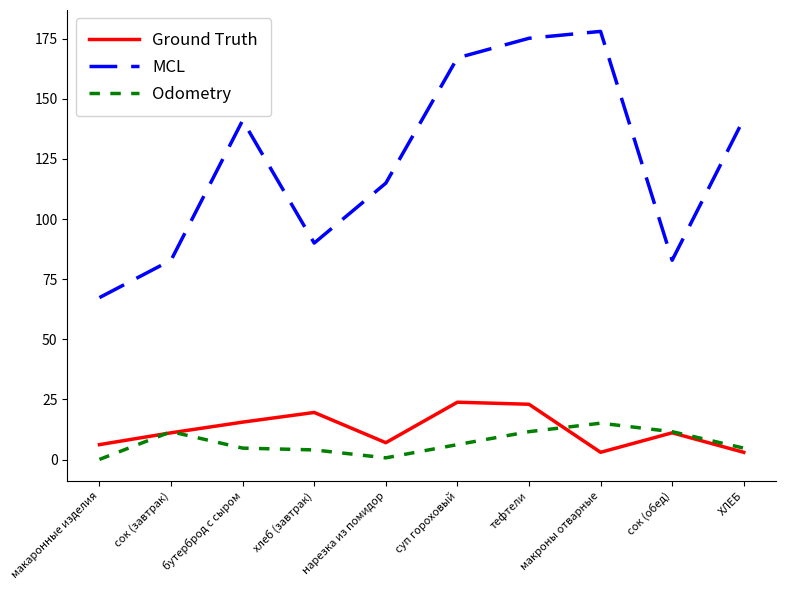

What is the difference between the maximum and minimum values in the Ground Truth series?

20.8